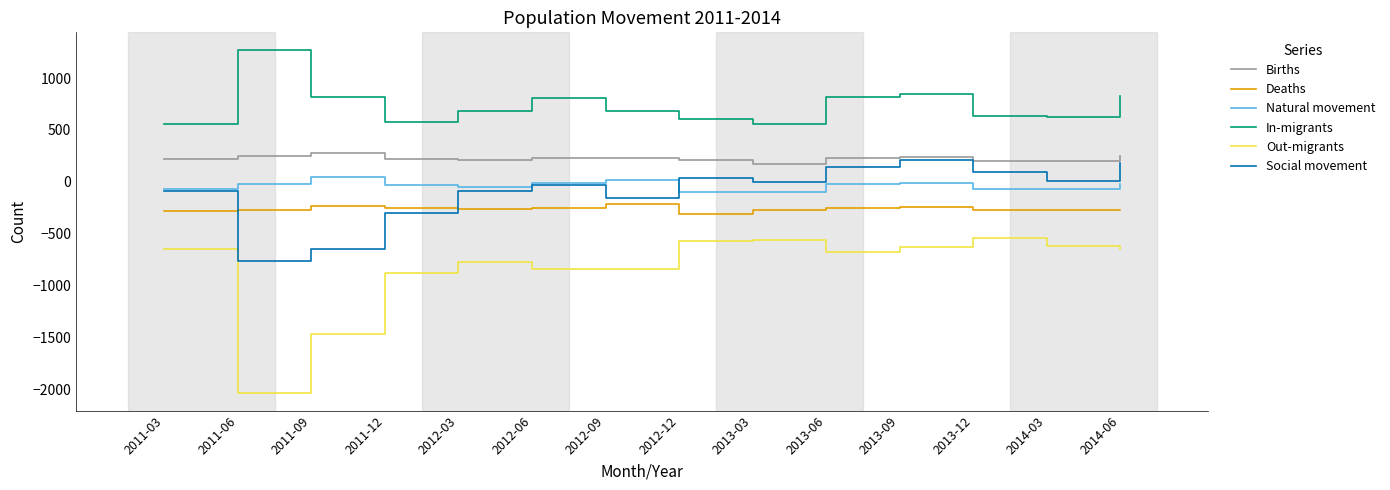

What is the sum of all In-migrants values?

10312